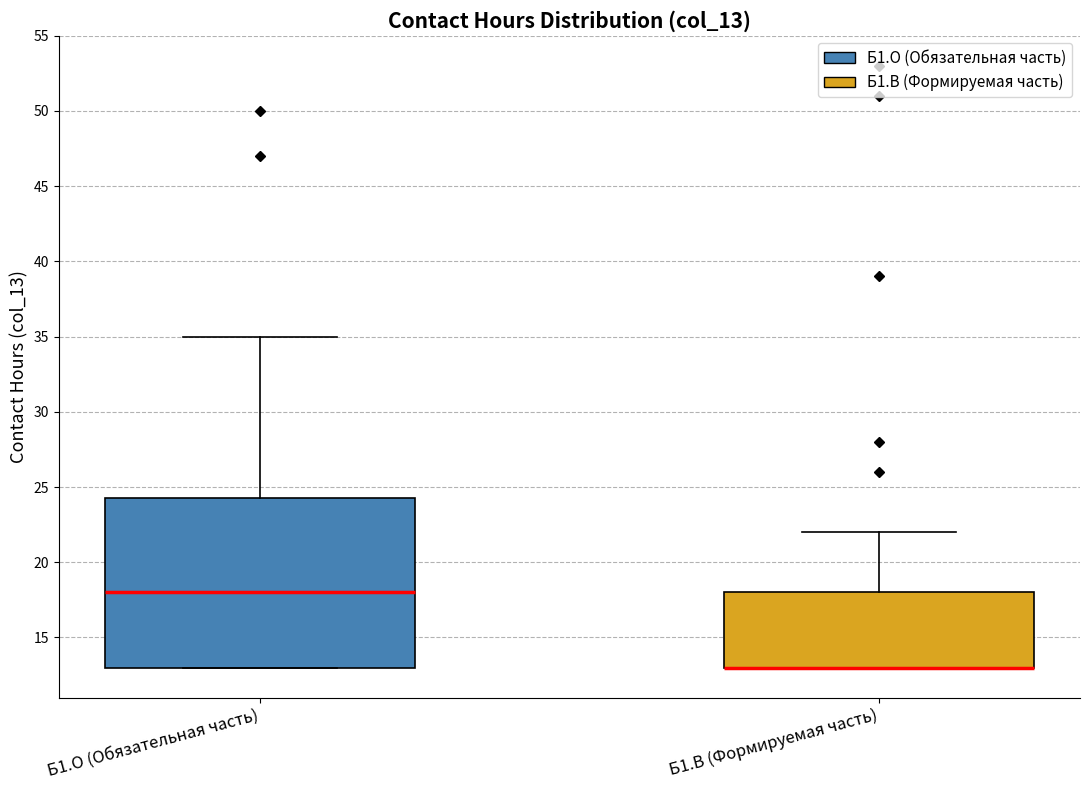

Comparing the boxes themselves (not the whiskers), which one is the tallest?

Б1.О (Обязательная часть)